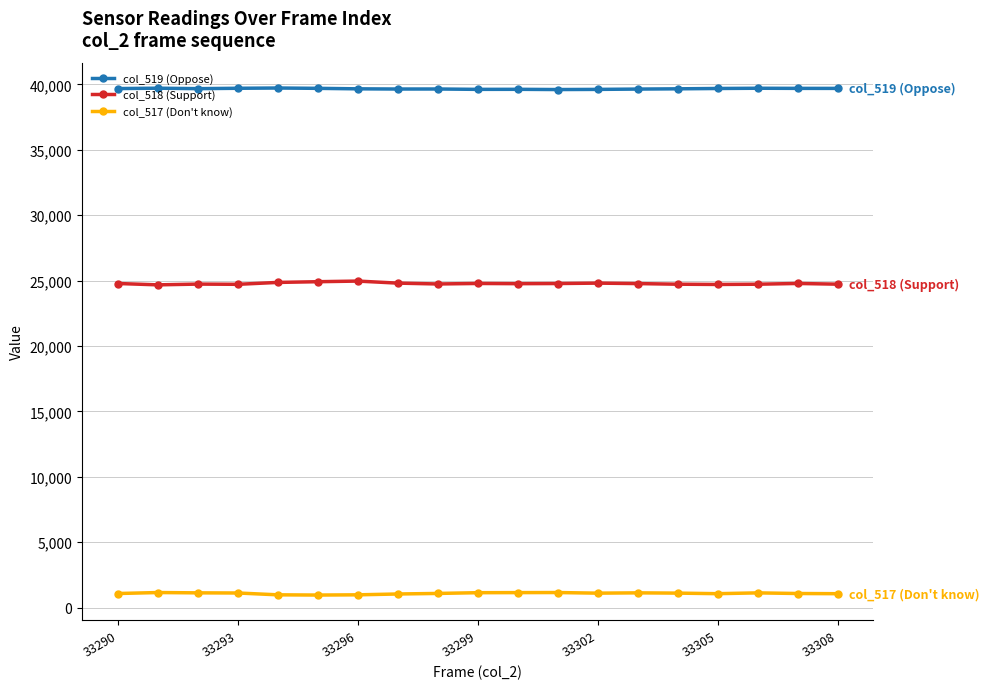

True or false: col_517 (Don't know) and col_518 (Support) intersect in this chart.

False